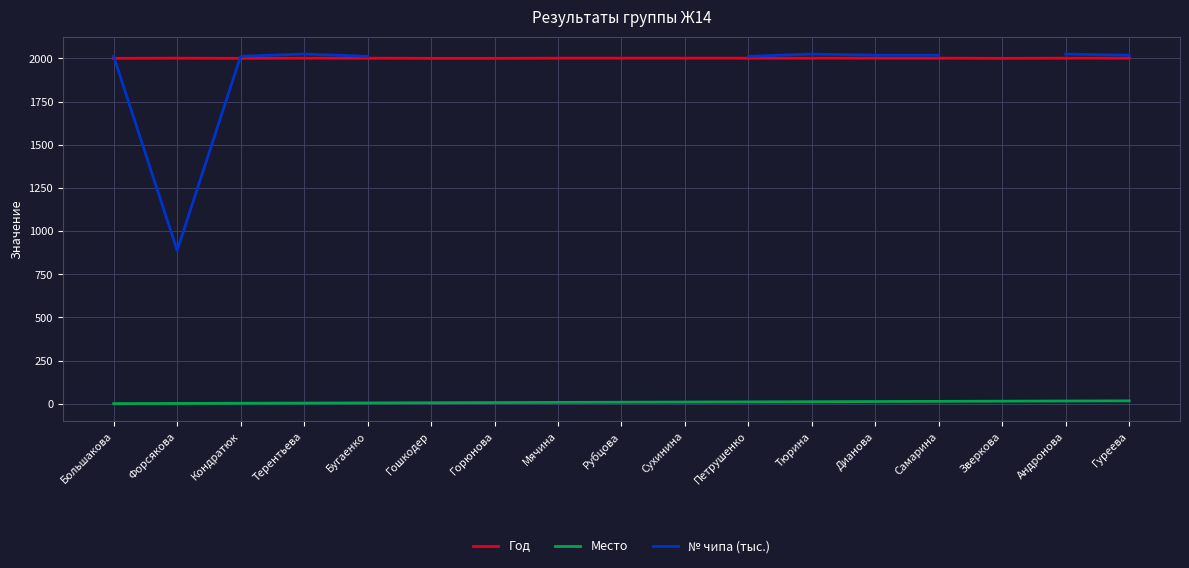

In Год, how many points are higher than both neighbors (excluding endpoints)?

1